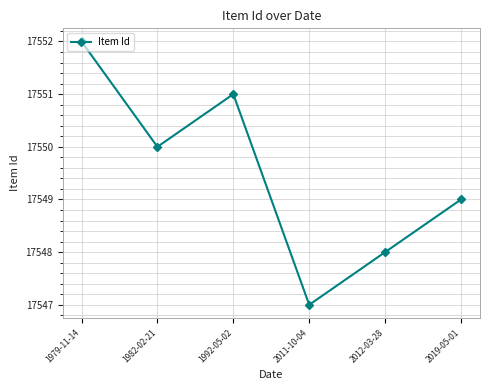

At which label does the data first exceed 17550?

1979-11-14